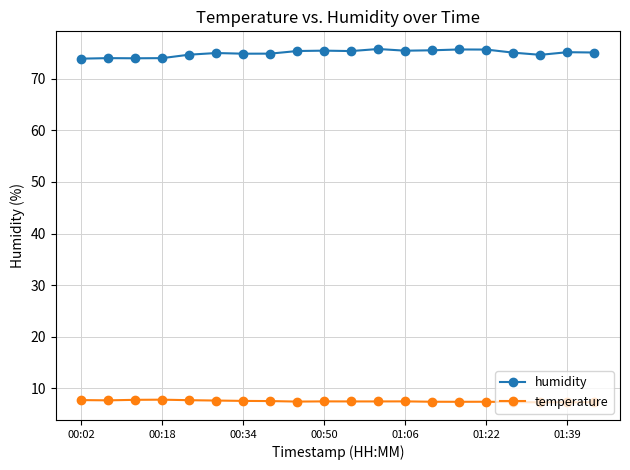

At how many categories does at least one series exceed 21?

20